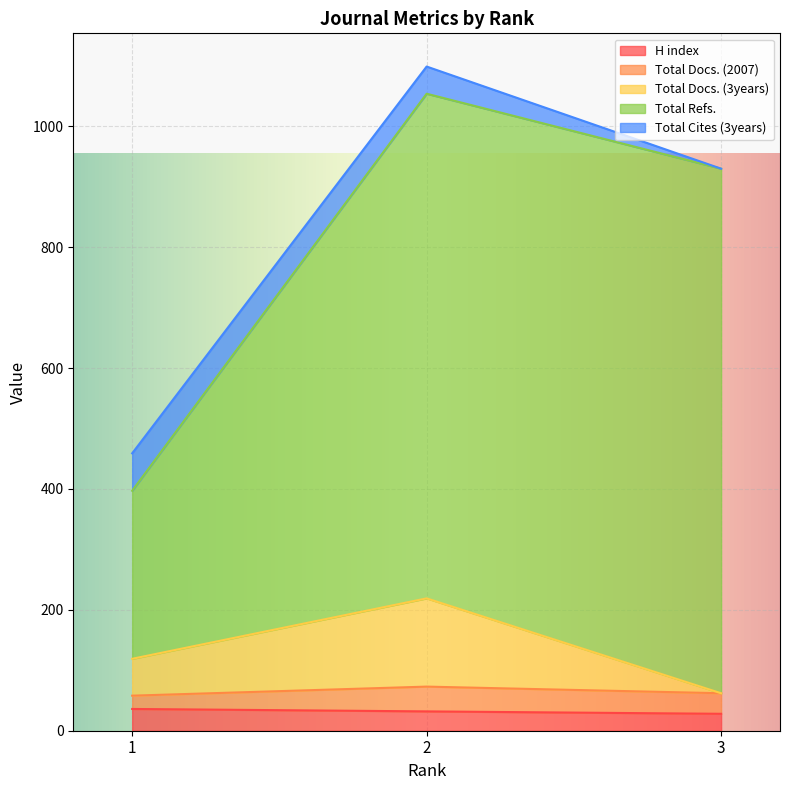

What are all the series names shown in the legend?

H index, Total Docs. (2007), Total Docs. (3years), Total Refs., Total Cites (3years)